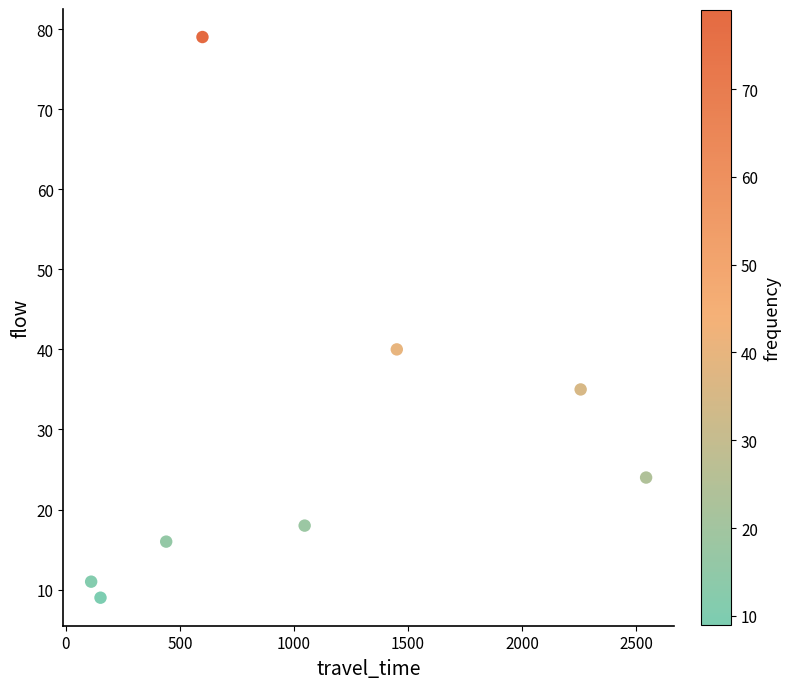

What is the average Y value?

29